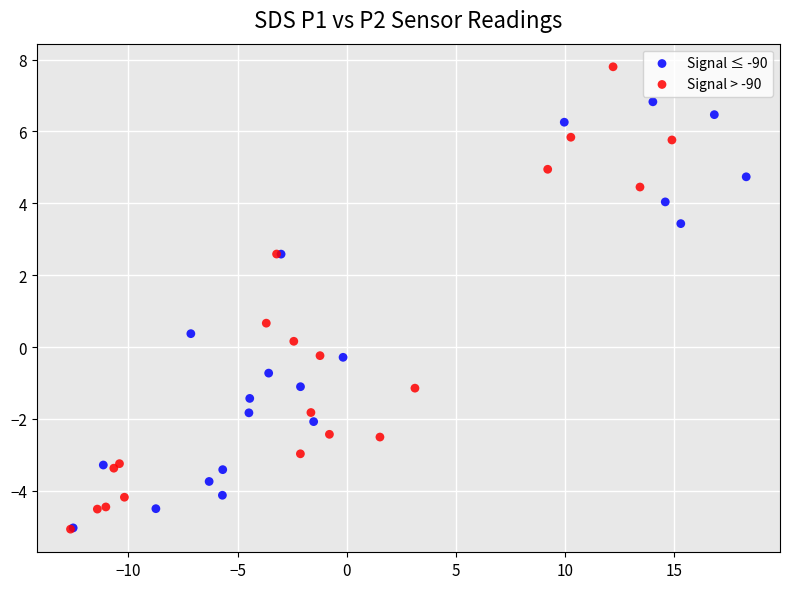

Which series reaches the maximum Y coordinate?

Signal > -90